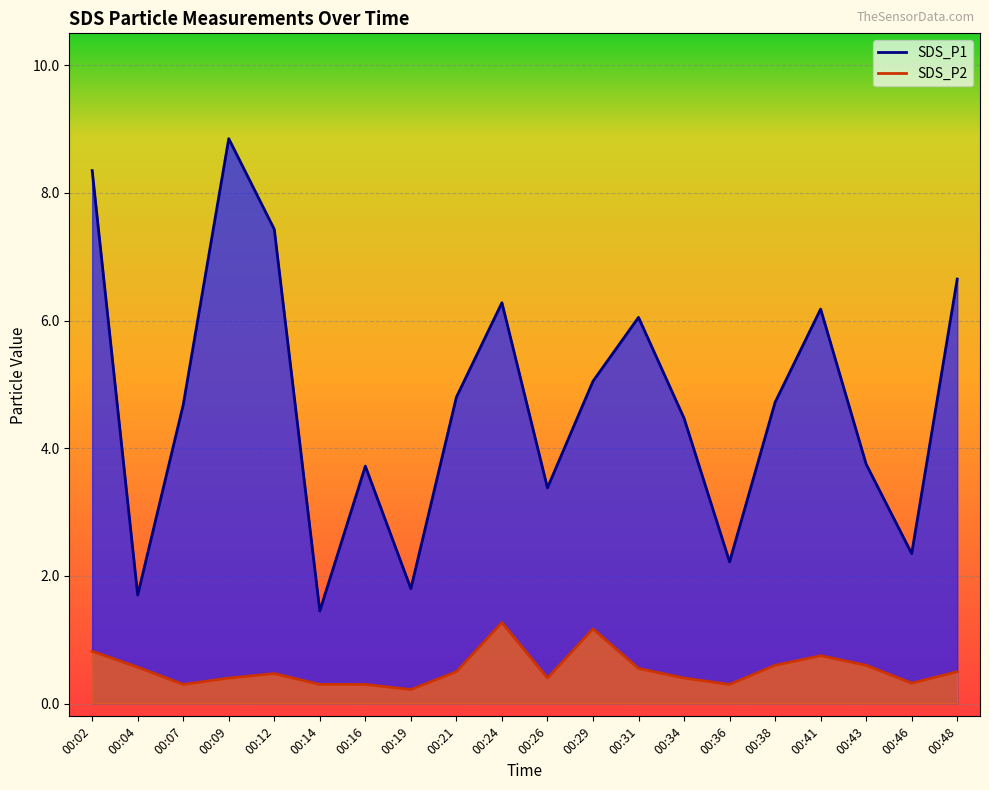

What is the difference between the maximum and minimum values in the SDS_P2 series?

1.1